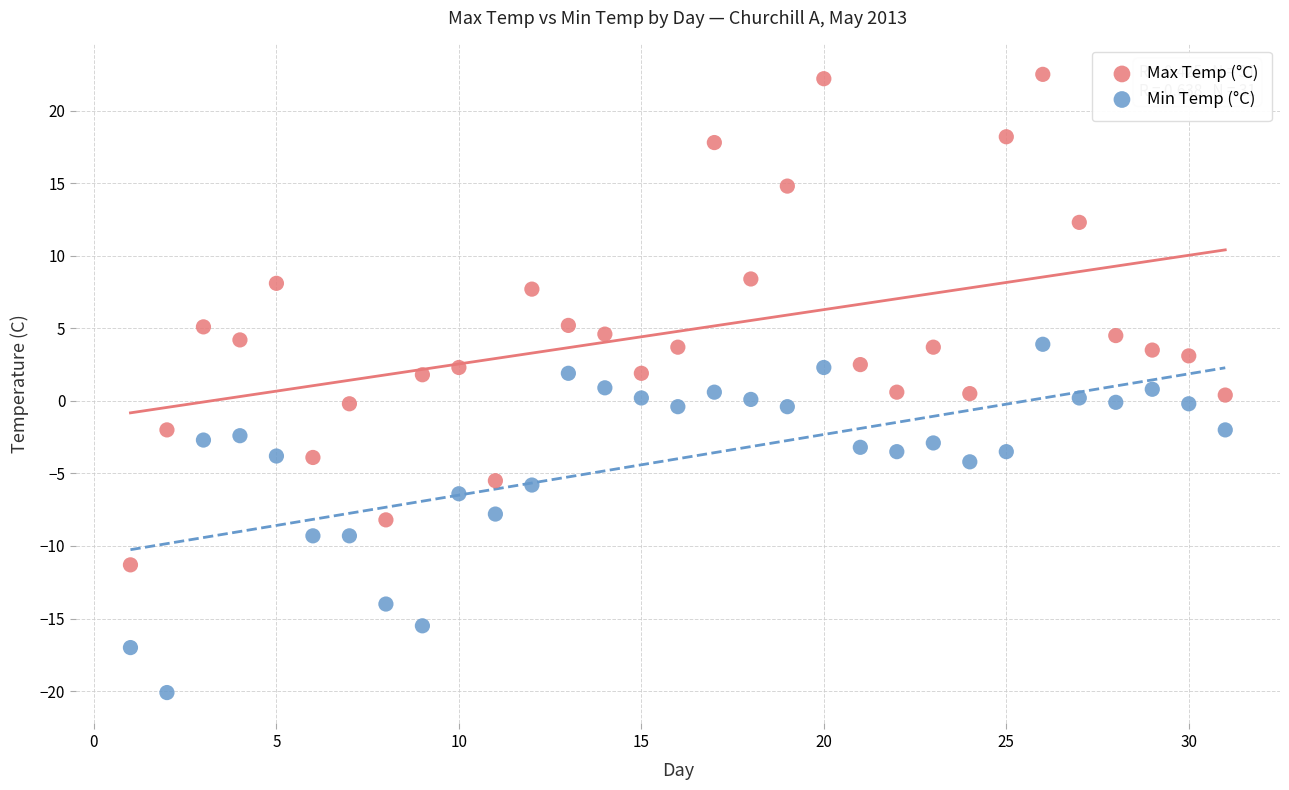

What are all the series names shown in the legend?

Max Temp (°C), Min Temp (°C)